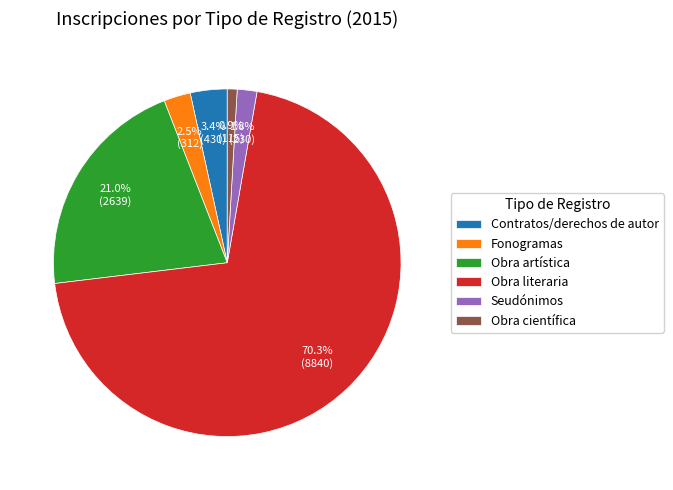

What is the majority slice?

Obra literaria